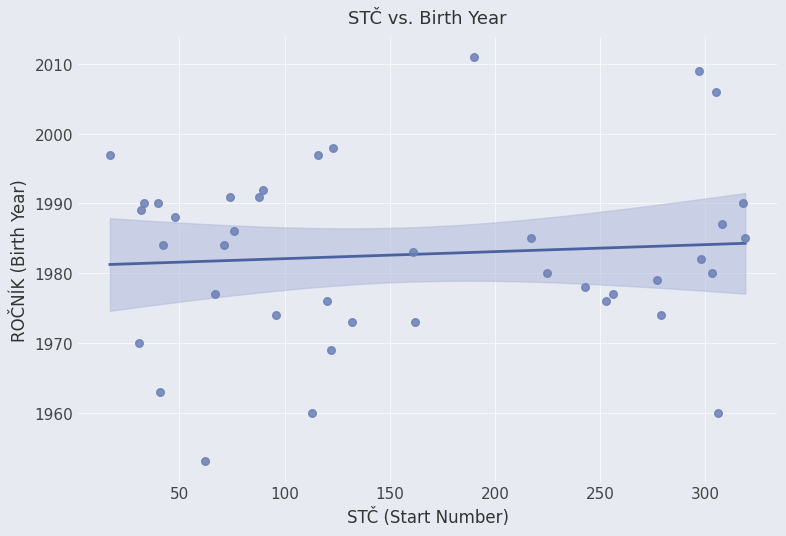

What is the range of Y values (max minus min)?

58